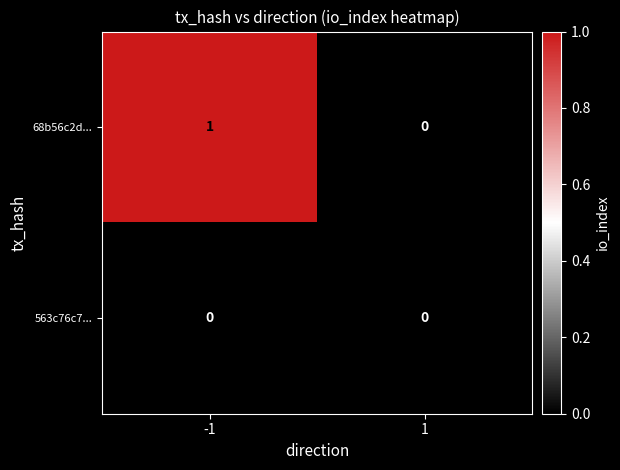

How many categories are shown in the chart?

2